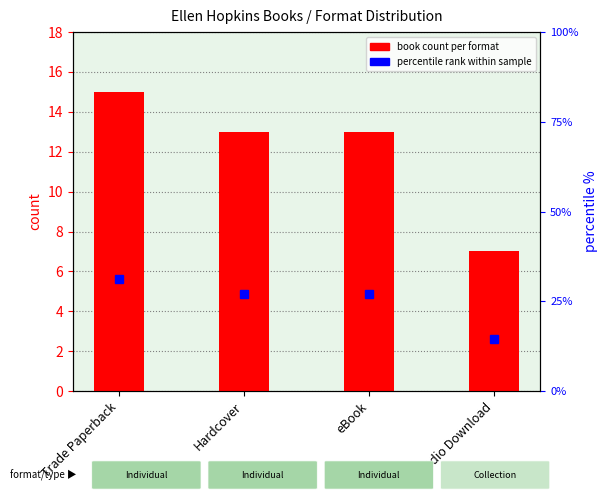

What is the ratio of the value at eBook to the value at Trade Paperback?

0.9